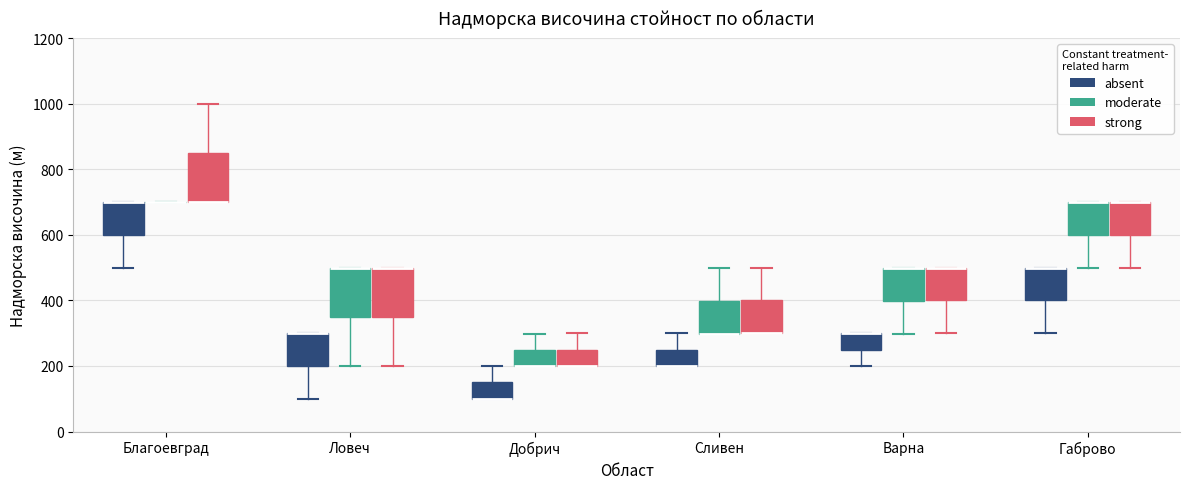

Where is the upper edge of the box for Добрич (strong) on the y-axis? The values are not printed on the chart, so give them approximately, as read against the axis.

260